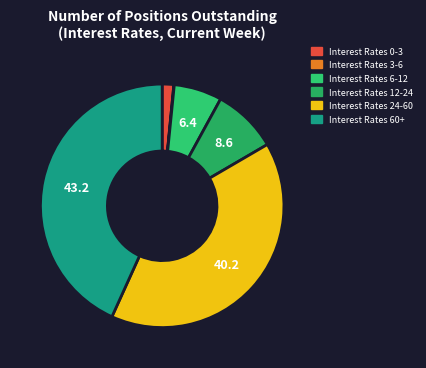

Does any single category account for the majority?

No